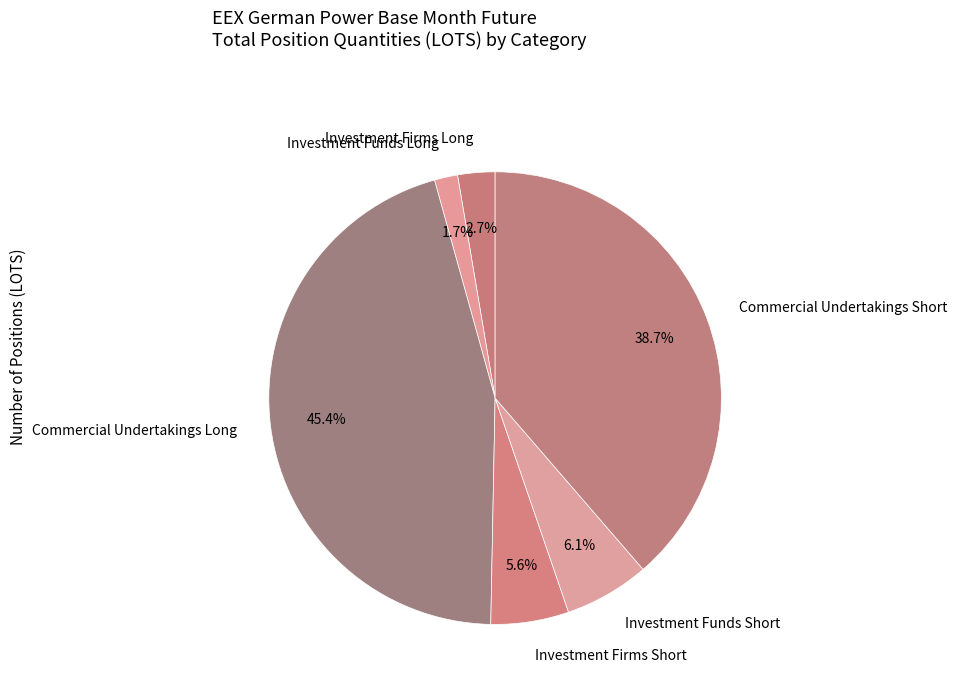

What percentage is NOT represented by Investment Firms Short?

94.4%